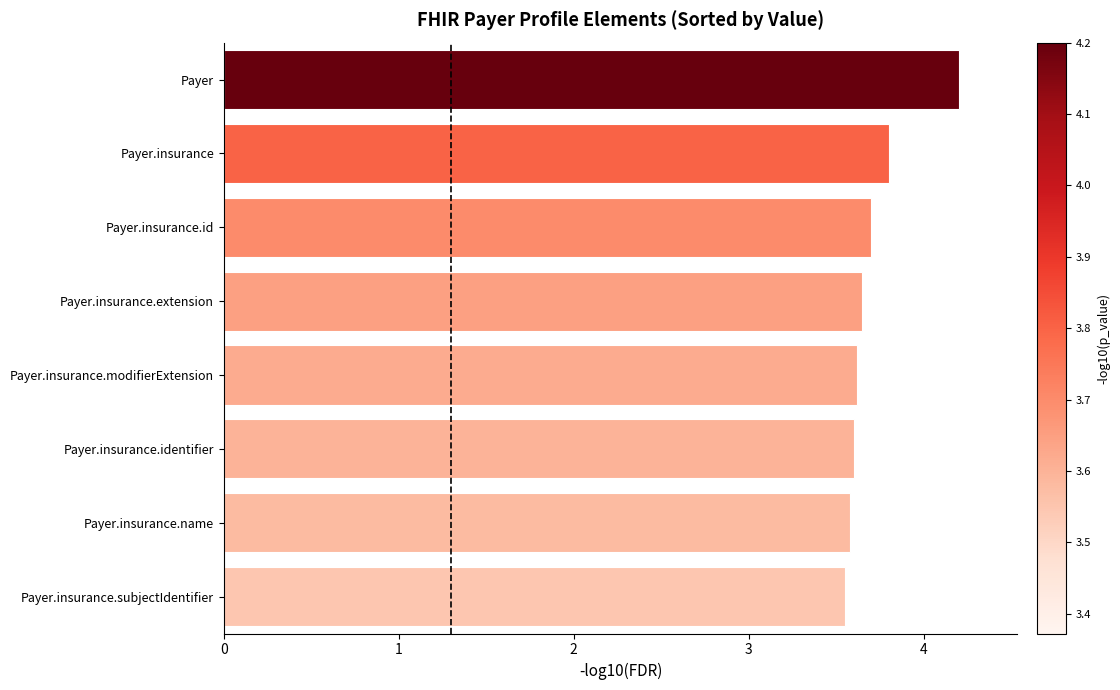

The value at Payer.insurance.identifier is 6.1. True or false?

False